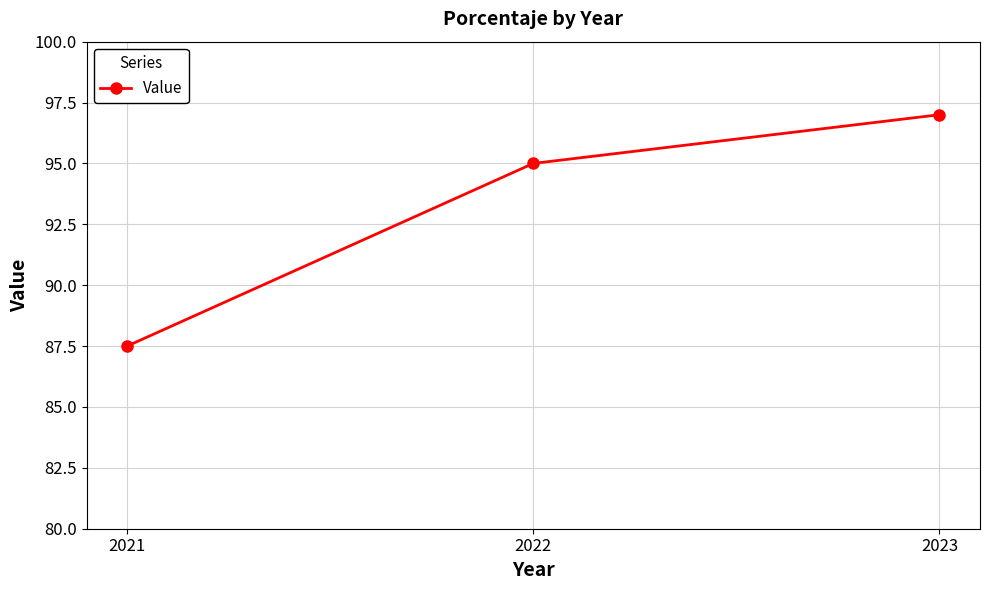

At which category does the chart reach its minimum across all series?

2021